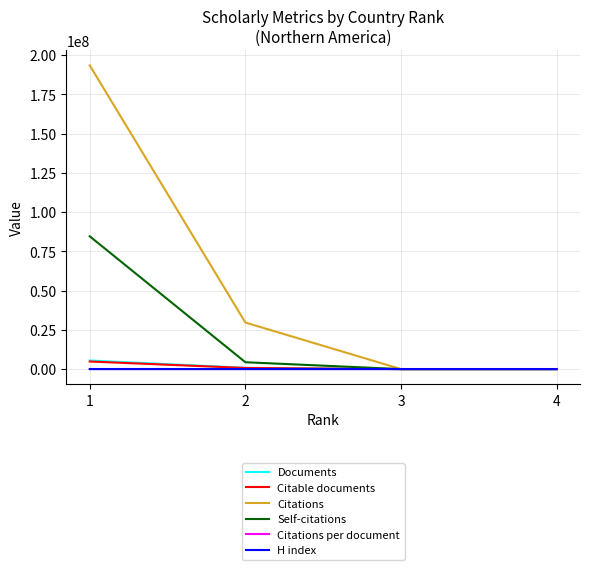

Which series has the largest total across all categories?

Citations